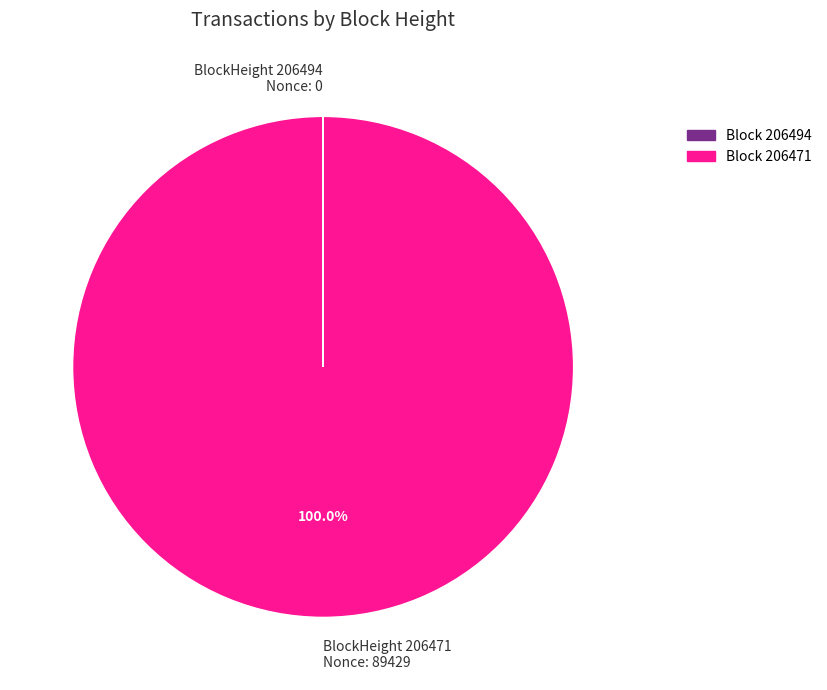

Which category has the biggest portion of the pie?

BlockHeight 206471 Nonce: 89429